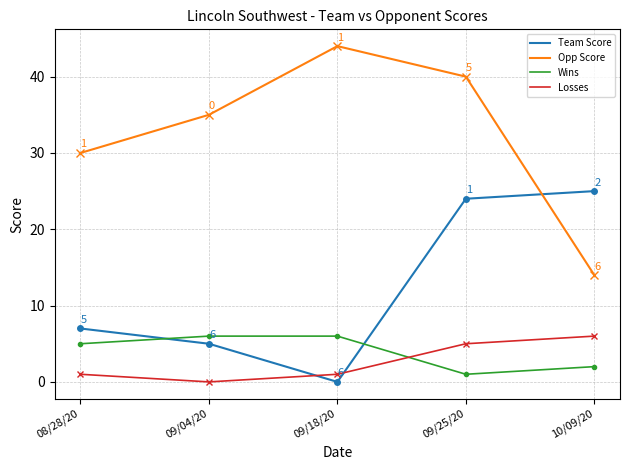

What is the spread (max minus min) of values at 09/04/20?

35